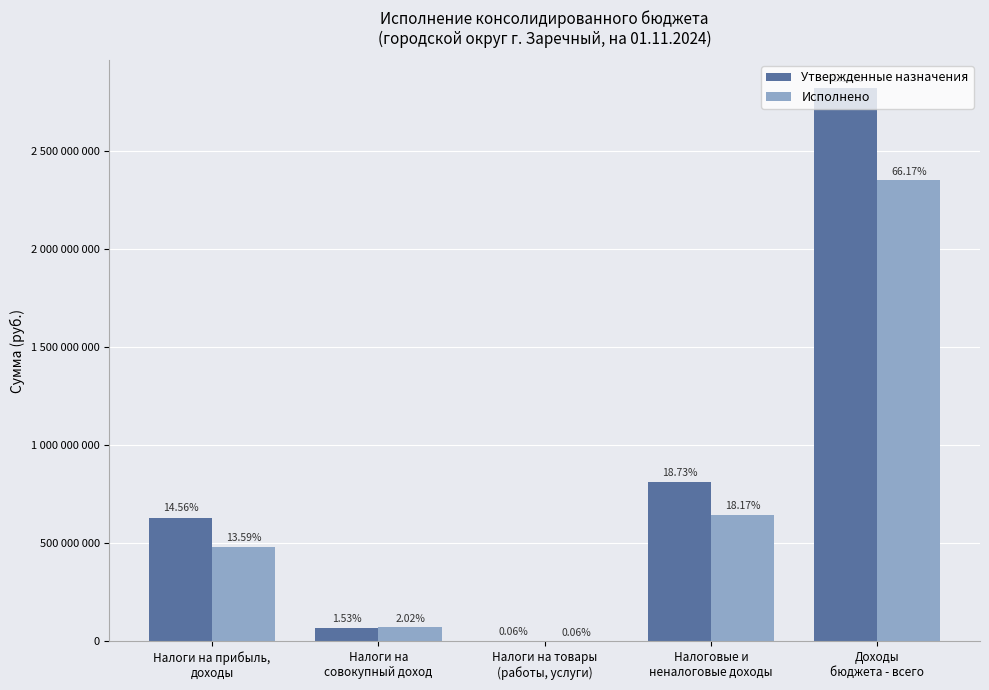

Are the bars grouped side by side (vs. stacked)?

Yes